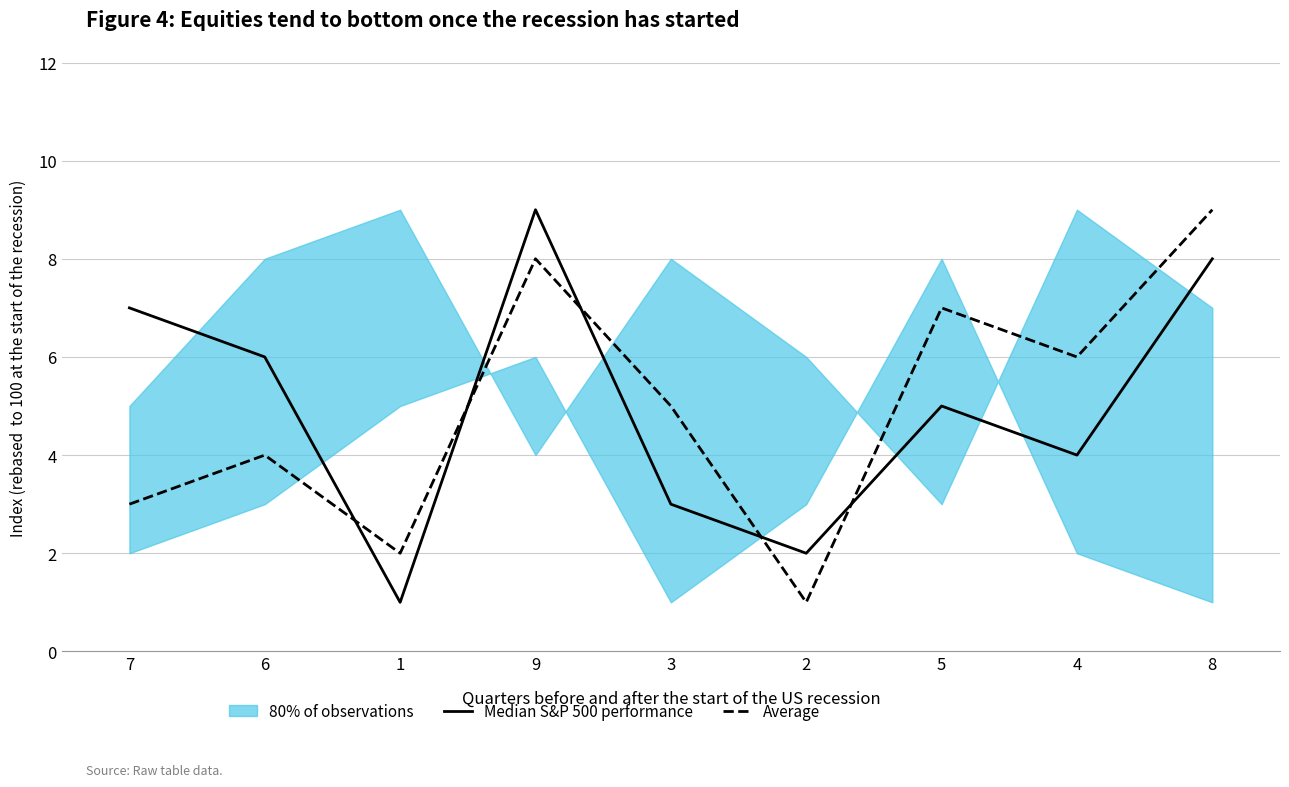

At which label does Median S&P 500 performance reach its peak?

9